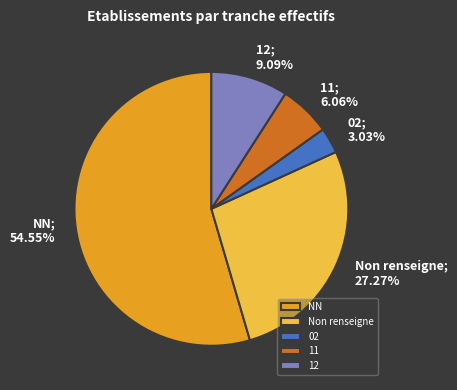

The 12 slice represents 1% of the pie. True or false?

False